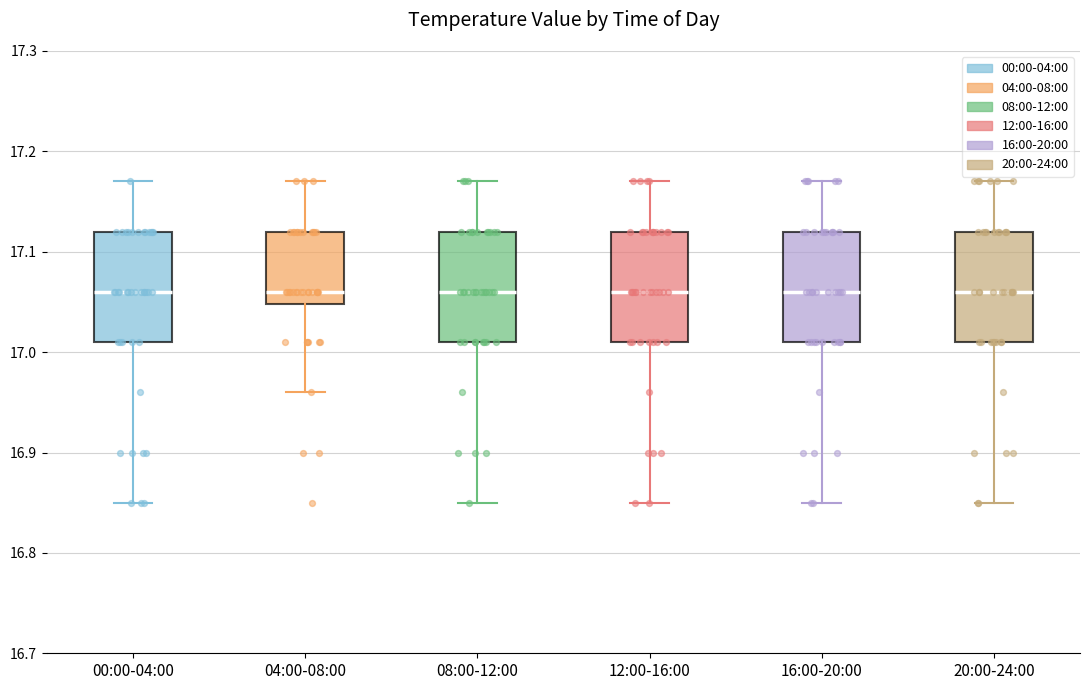

Reading left to right, read every box against the y-axis: the position of its median line, the range the box covers, and the ends of its whiskers. The values are not printed on the chart, so give them approximately, as read against the axis.

00:00-04:00: median 17.06, box 17.01 to 17.12, whiskers 16.85 to 17.17
04:00-08:00: median 17.06, box 17.05 to 17.12, whiskers 16.96 to 17.17
08:00-12:00: median 17.06, box 17.01 to 17.12, whiskers 16.85 to 17.17
12:00-16:00: median 17.06, box 17.01 to 17.12, whiskers 16.85 to 17.17
16:00-20:00: median 17.06, box 17.01 to 17.12, whiskers 16.85 to 17.17
20:00-24:00: median 17.06, box 17.01 to 17.12, whiskers 16.85 to 17.17